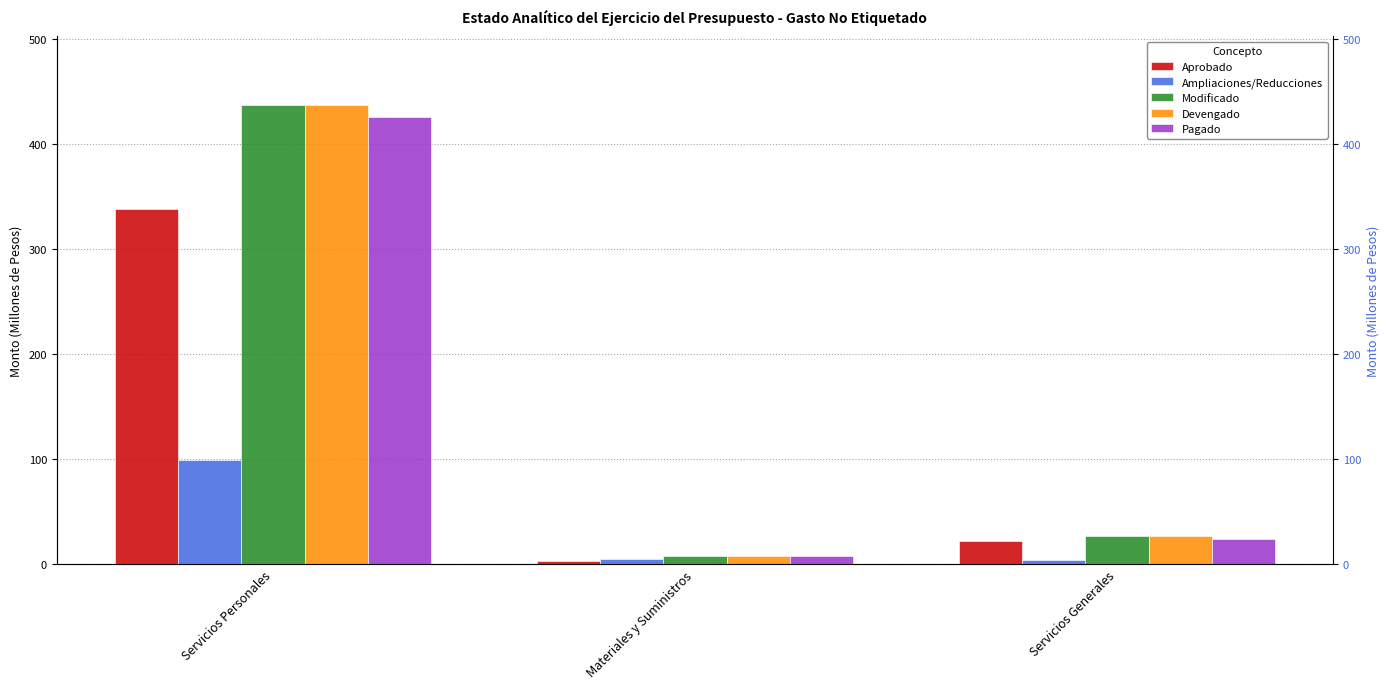

Is it true that Aprobado equals 3.2 at Materiales y Suministros?

True